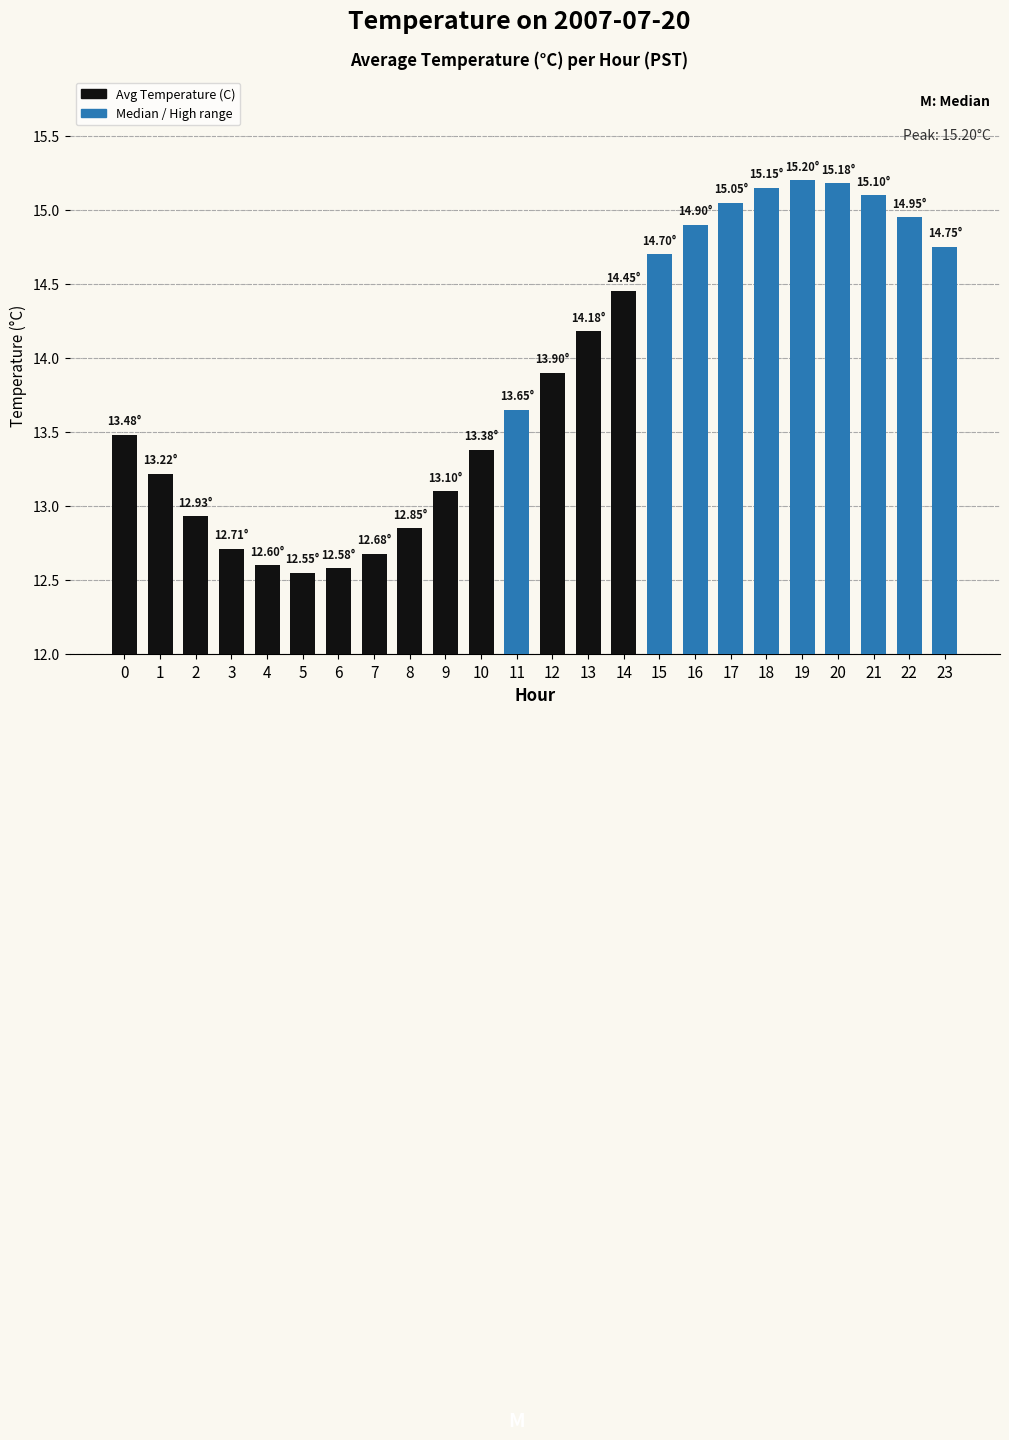

The value at 12 is 13.9. True or false?

True